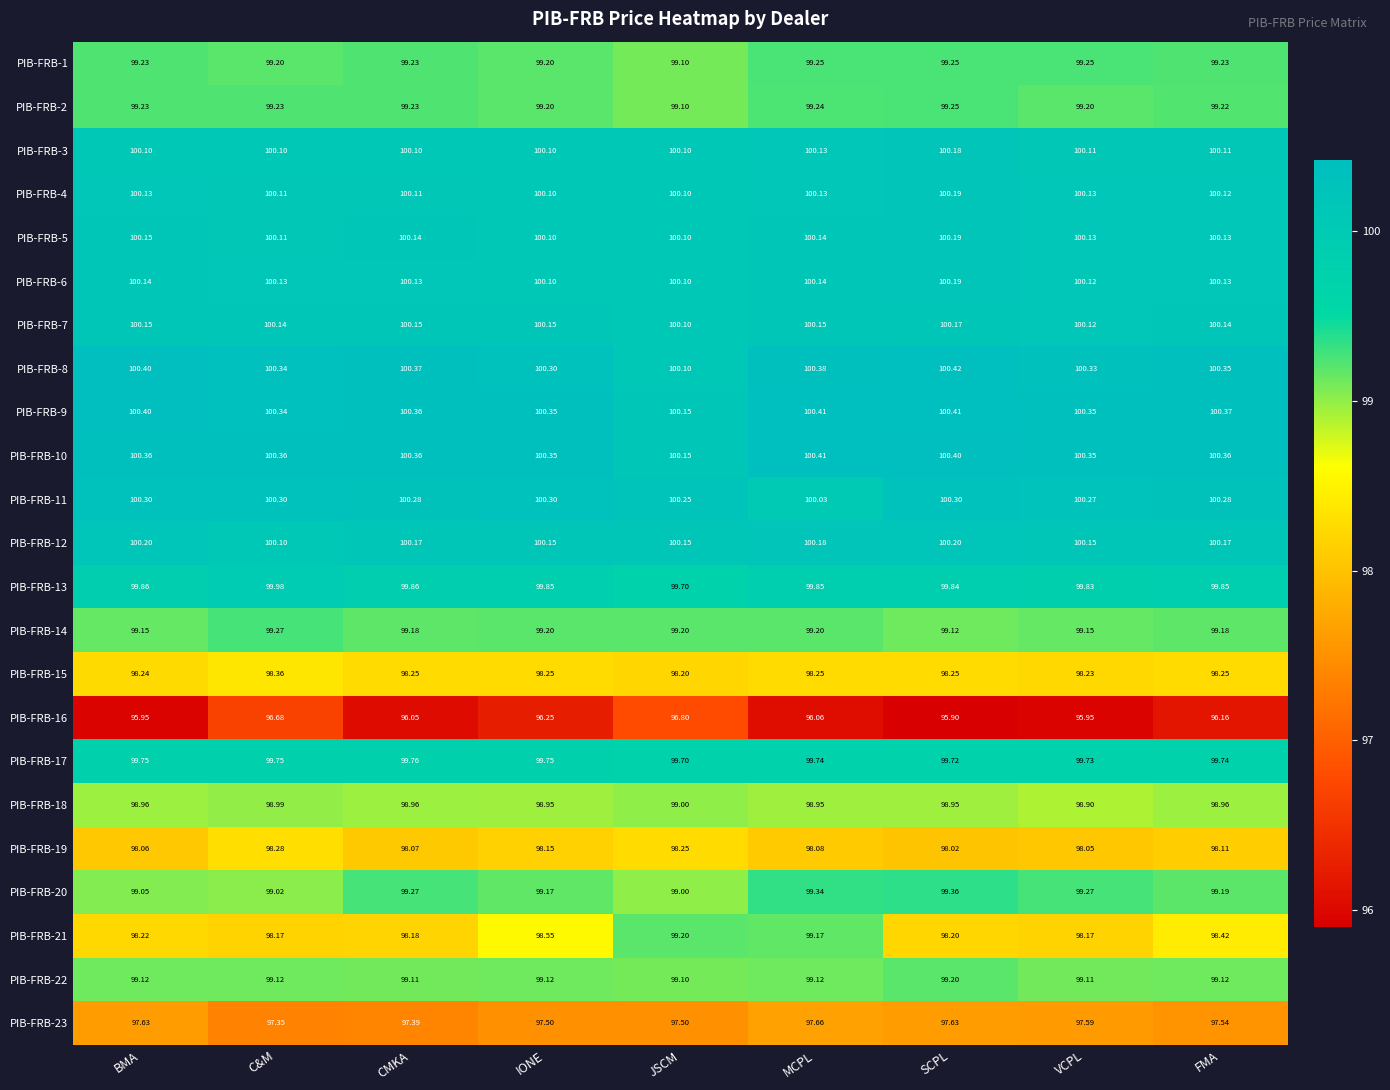

At which category does the chart reach its minimum across all series?

SCPL